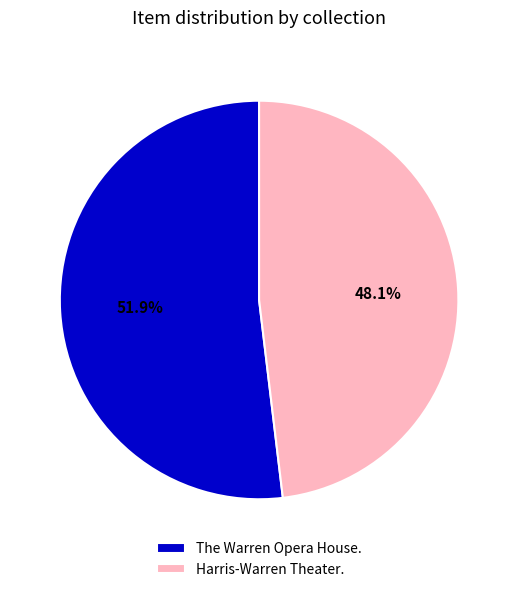

How much of the chart is everything except The Warren Opera House.?

48.1%